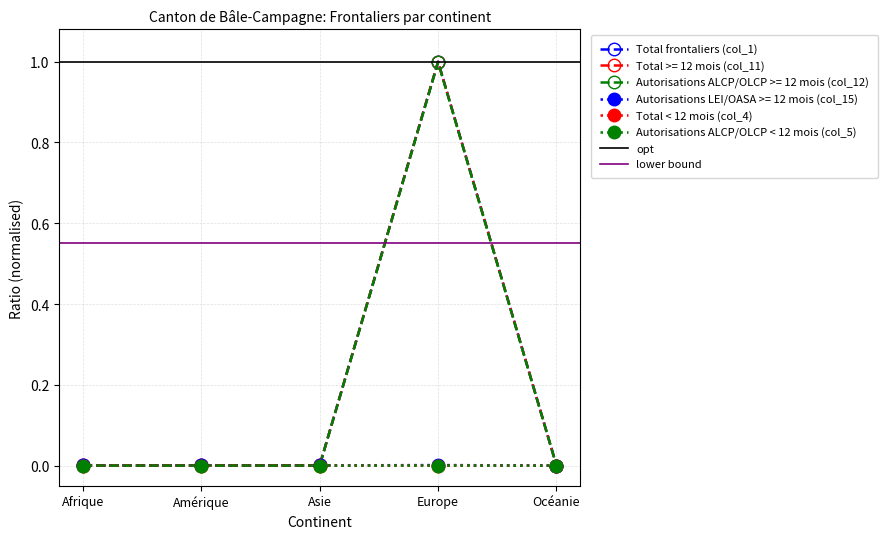

What are all the series names shown in the legend?

Total frontaliers (col_1), Total >= 12 mois (col_11), Autorisations ALCP/OLCP >= 12 mois (col_12), Autorisations LEI/OASA >= 12 mois (col_15), Total < 12 mois (col_4), Autorisations ALCP/OLCP < 12 mois (col_5)